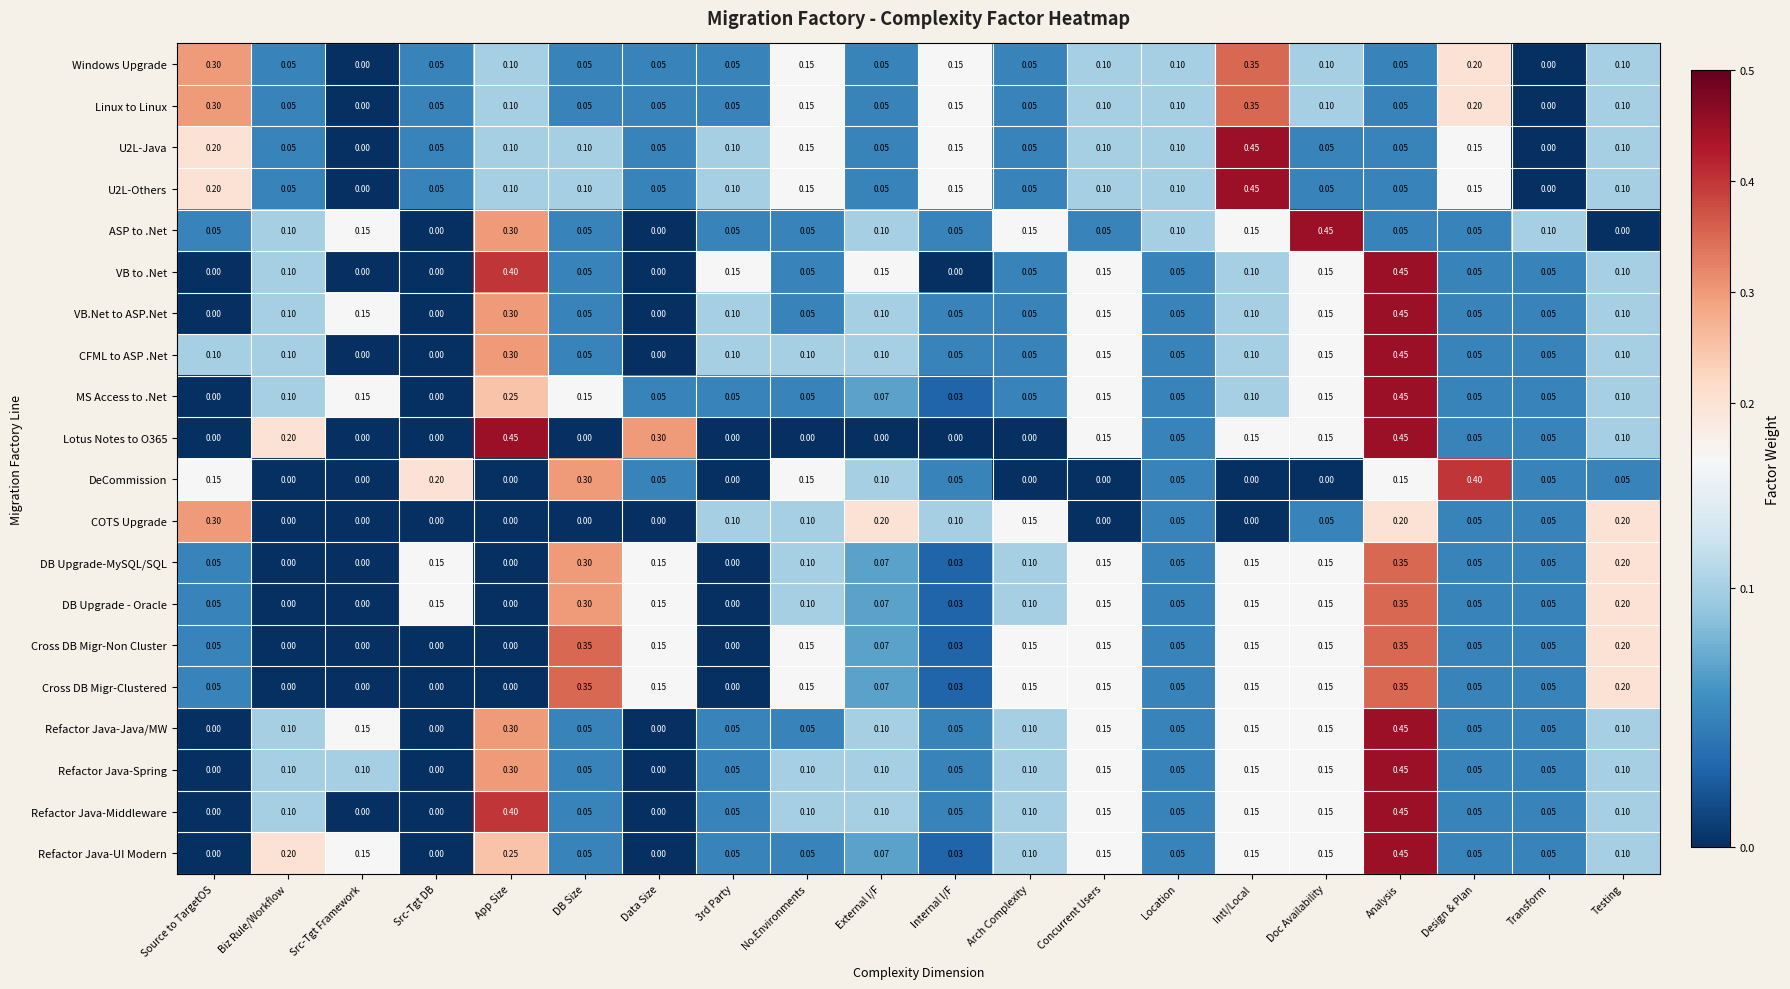

At which category is the sum across all series the highest?

Analysis